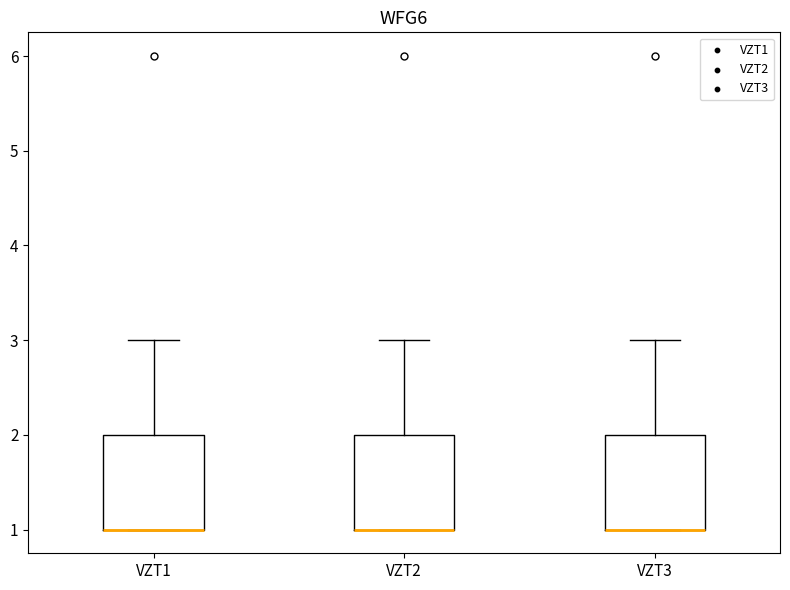

Reading left to right, read every box against the y-axis: the position of its median line, the range the box covers, and the ends of its whiskers. The values are not printed on the chart, so give them approximately, as read against the axis.

VZT1: median 1 (drawn on the box's lower edge), box 1 to 2, whiskers 1 to 3
VZT2: median 1 (drawn on the box's lower edge), box 1 to 2, whiskers 1 to 3
VZT3: median 1 (drawn on the box's lower edge), box 1 to 2, whiskers 1 to 3